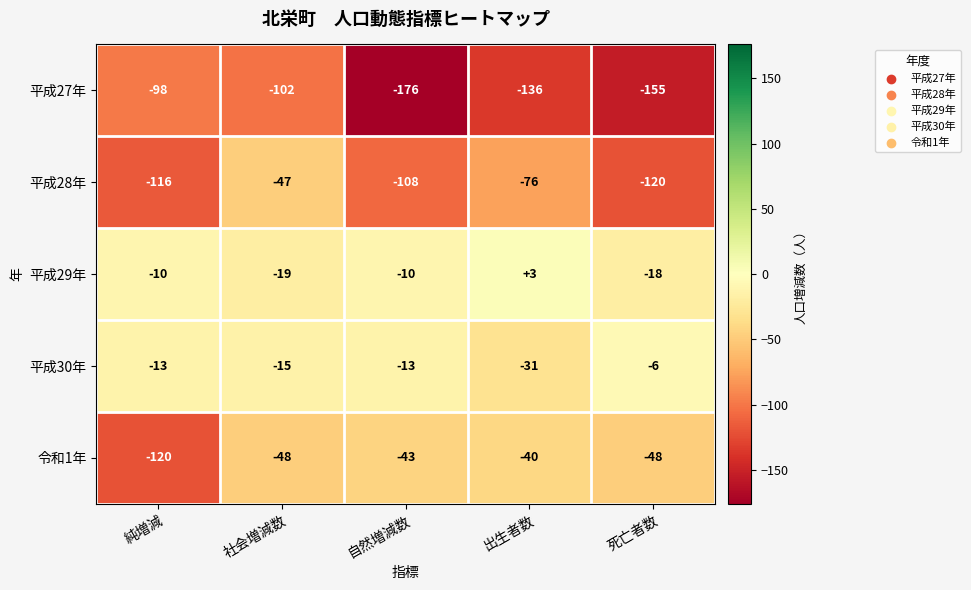

How many distinct data groups are displayed?

5